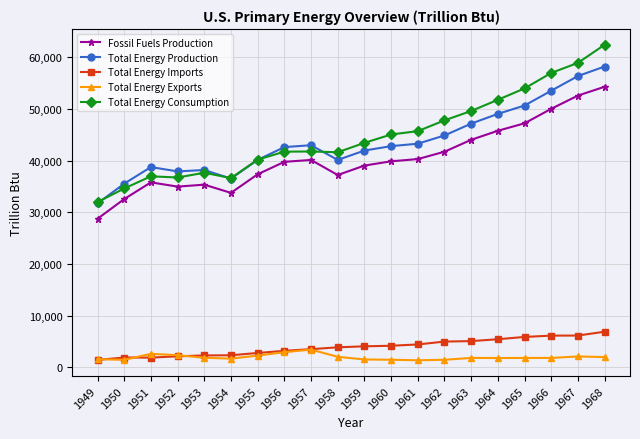

After their last crossing, which series has the higher values: Total Energy Consumption or Total Energy Production?

Total Energy Consumption